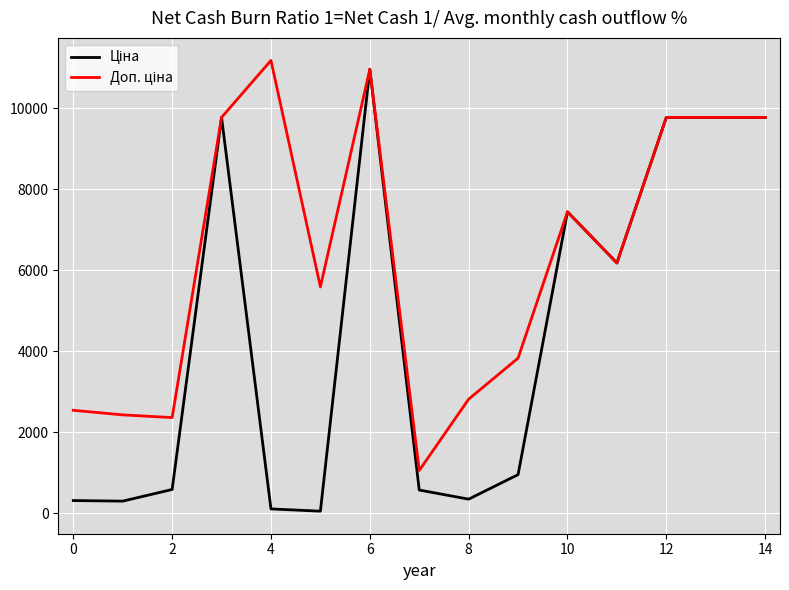

What is the greatest value displayed?

11182.0